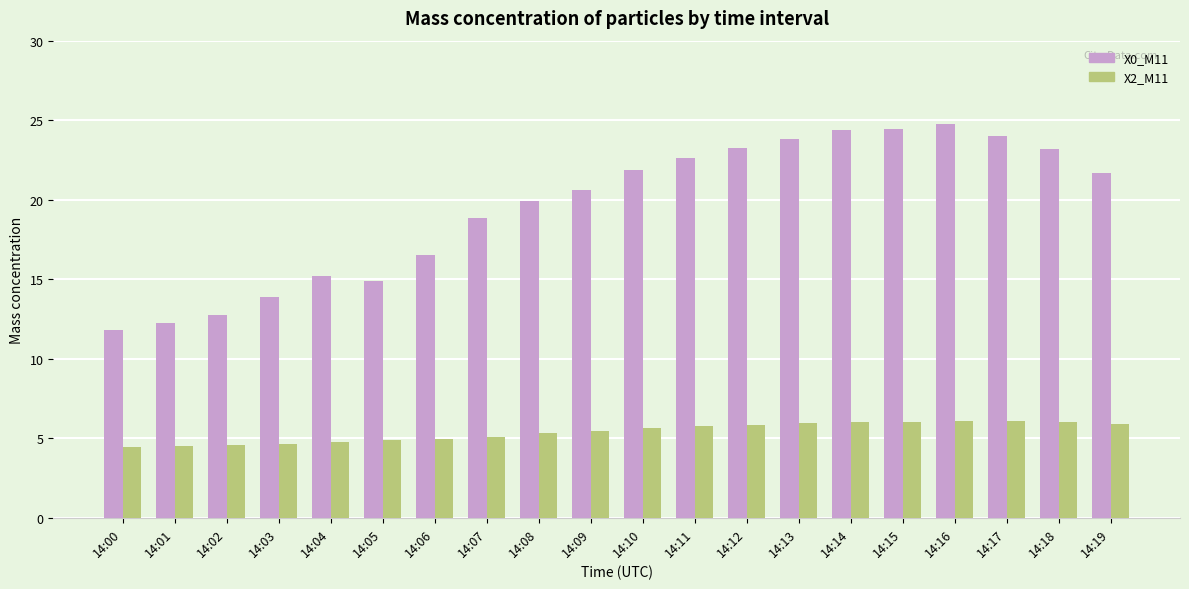

What is the spread (max minus min) of values at 14:12?

17.4